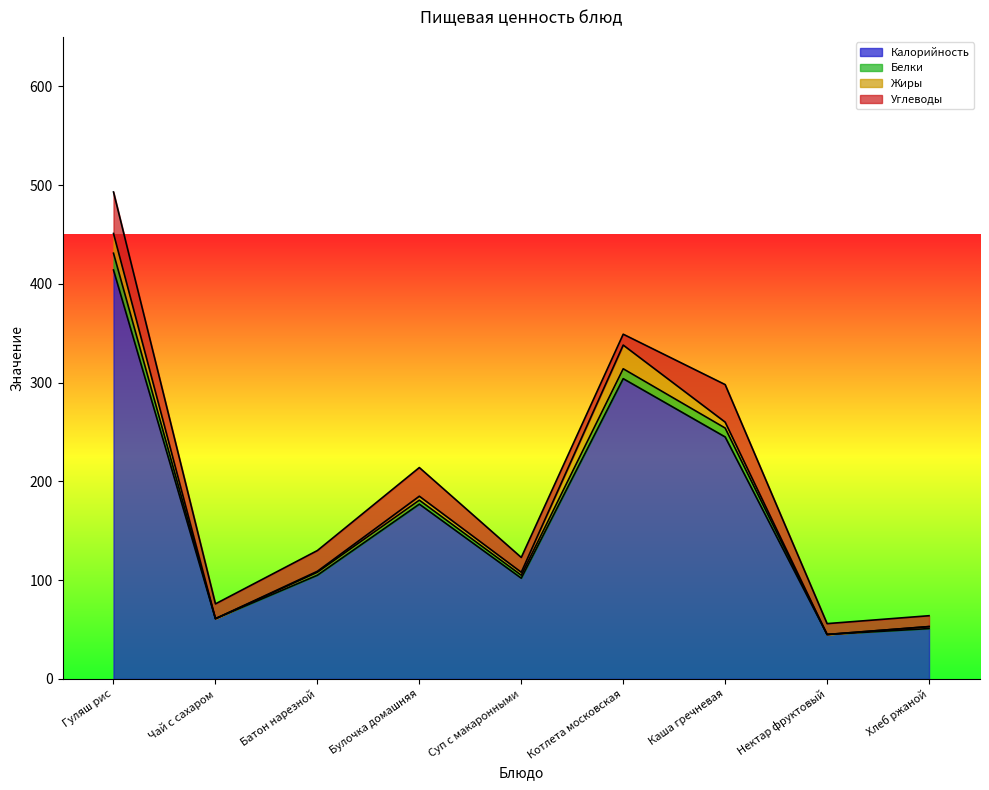

What are all the series names shown in the legend?

Калорийность, Белки, Жиры, Углеводы